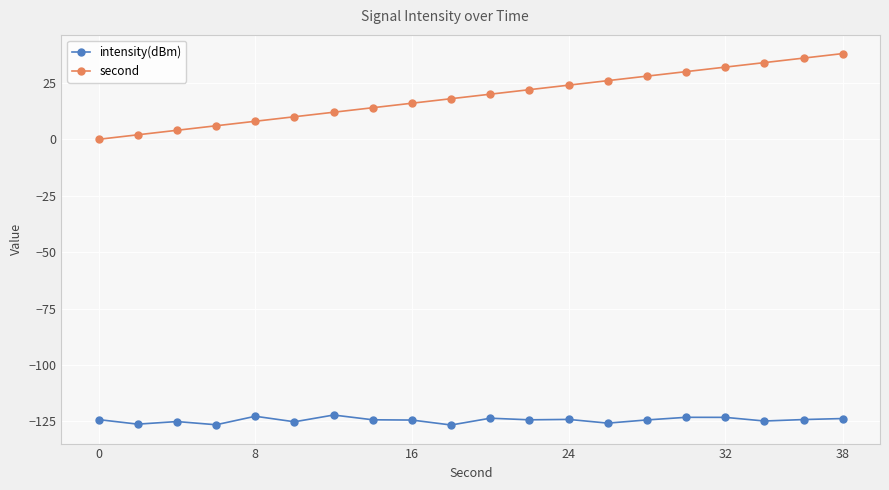

Rank the series by their maximum value, from highest to lowest.

second, intensity(dBm)